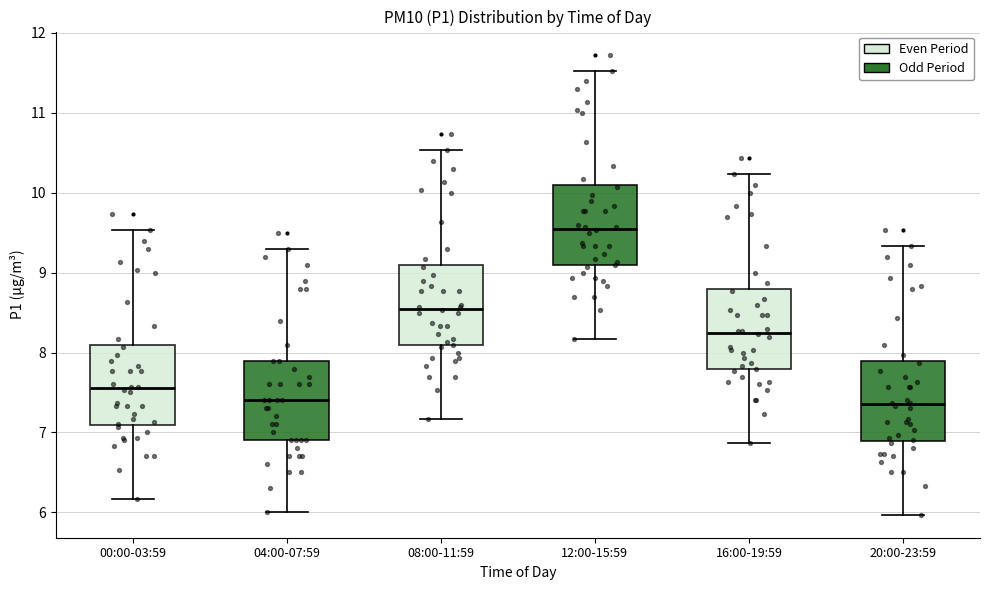

Reading left to right, read every box against the y-axis: the position of its median line, the range the box covers, and the ends of its whiskers. The values are not printed on the chart, so give them approximately, as read against the axis.

00:00-03:59: median 7.6, box 7.1 to 8.1, whiskers 6.2 to 9.5
04:00-07:59: median 7.4, box 6.9 to 7.9, whiskers 6.0 to 9.3
08:00-11:59: median 8.6, box 8.1 to 9.1, whiskers 7.2 to 10.5
12:00-15:59: median 9.6, box 9.1 to 10.1, whiskers 8.2 to 11.5
16:00-19:59: median 8.3, box 7.8 to 8.8, whiskers 6.9 to 10.2
20:00-23:59: median 7.4, box 6.9 to 7.9, whiskers 6.0 to 9.3